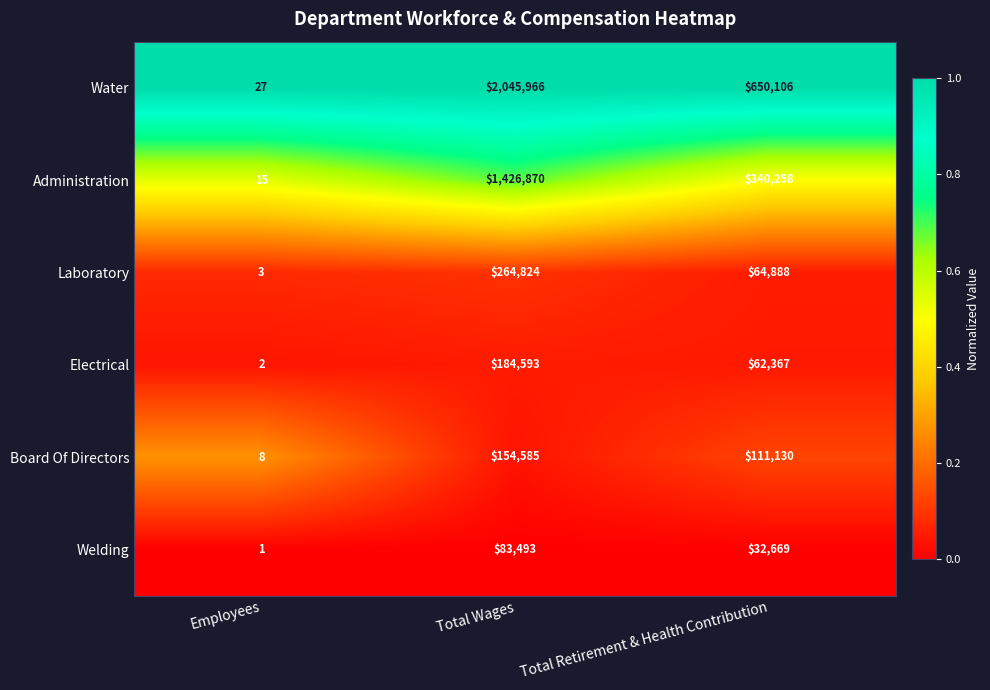

Which series has the largest range (max minus min)?

Water